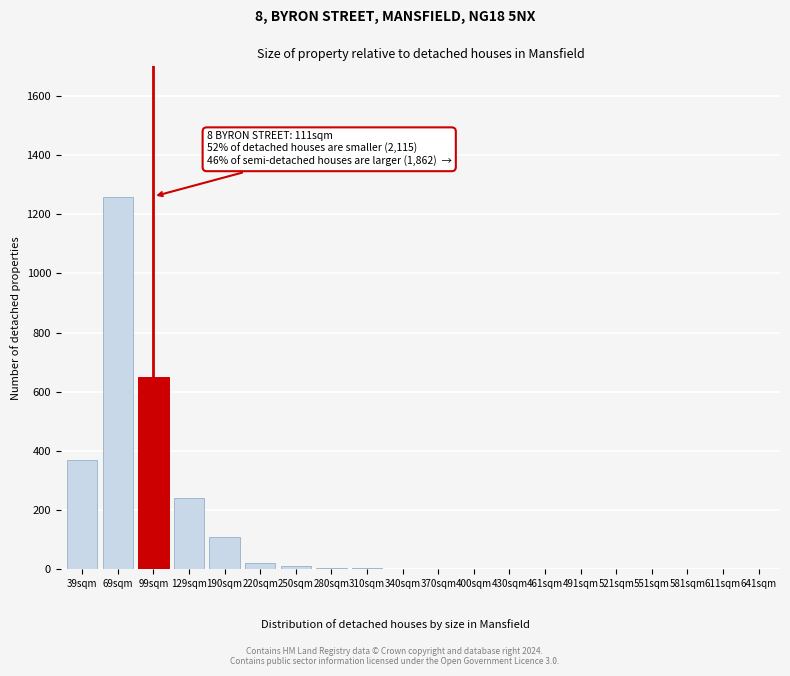

True or false: the data shows 1 at 461sqm.

True